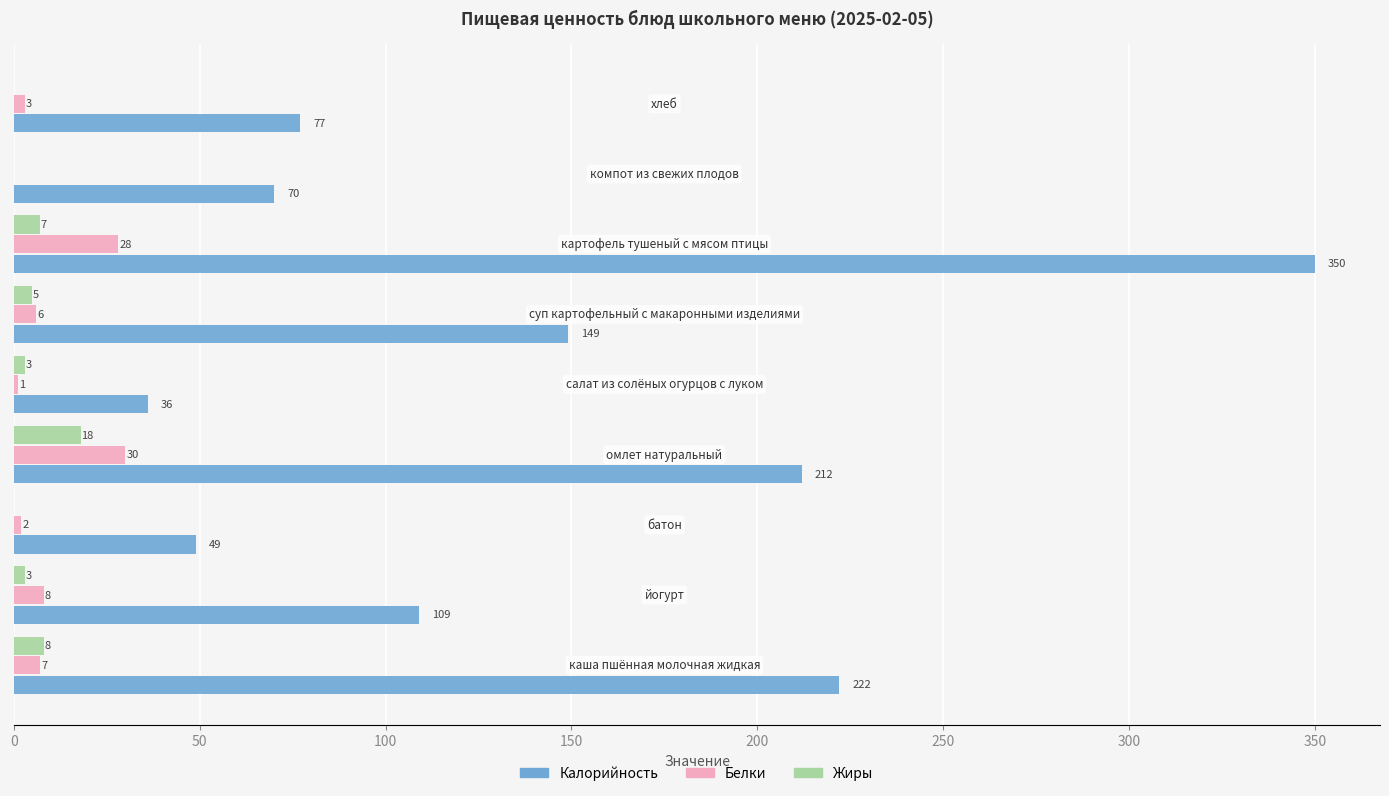

What is the maximum value shown in the chart?

350